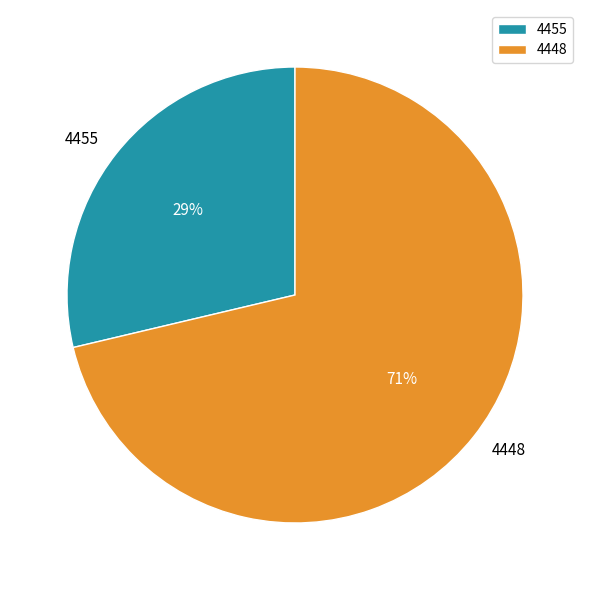

Combined, do 4448 and 4455 account for over 50%?

Yes